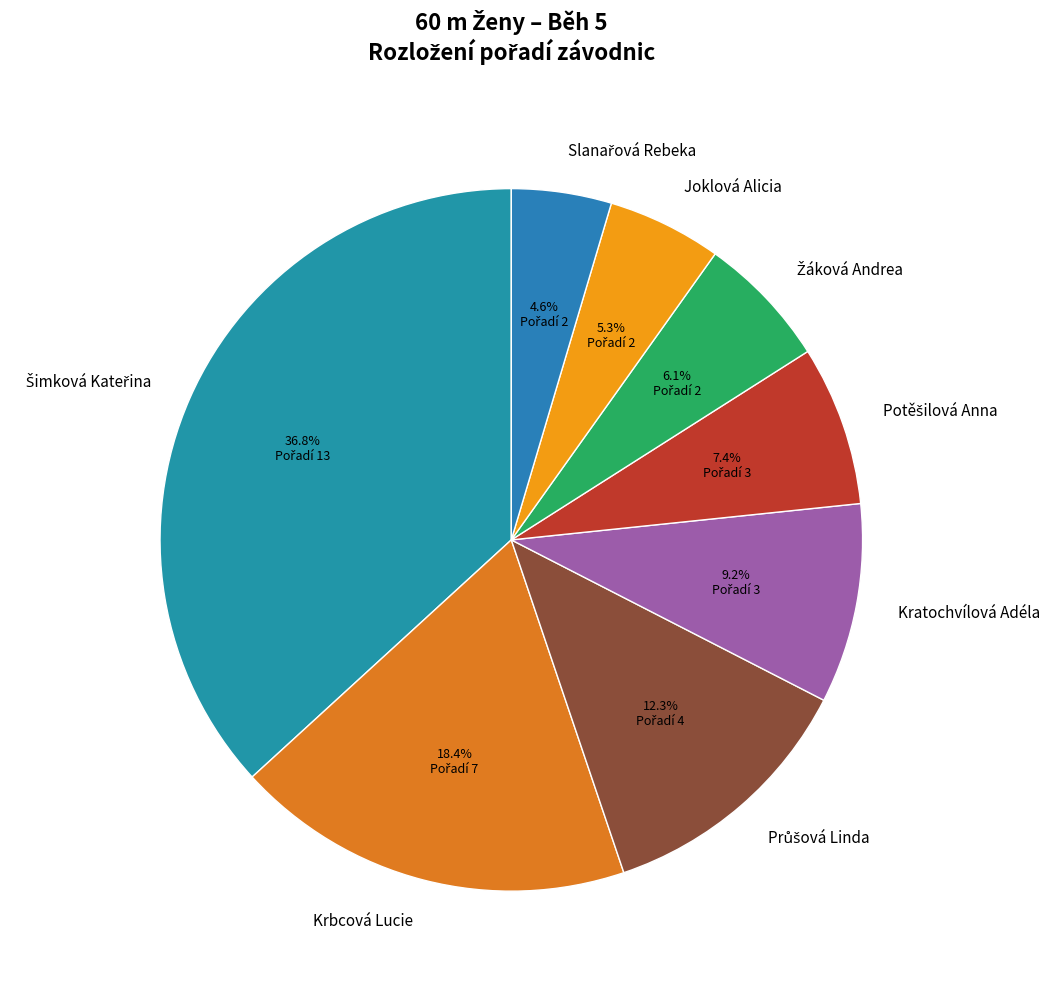

Count the number of slices in the pie.

8